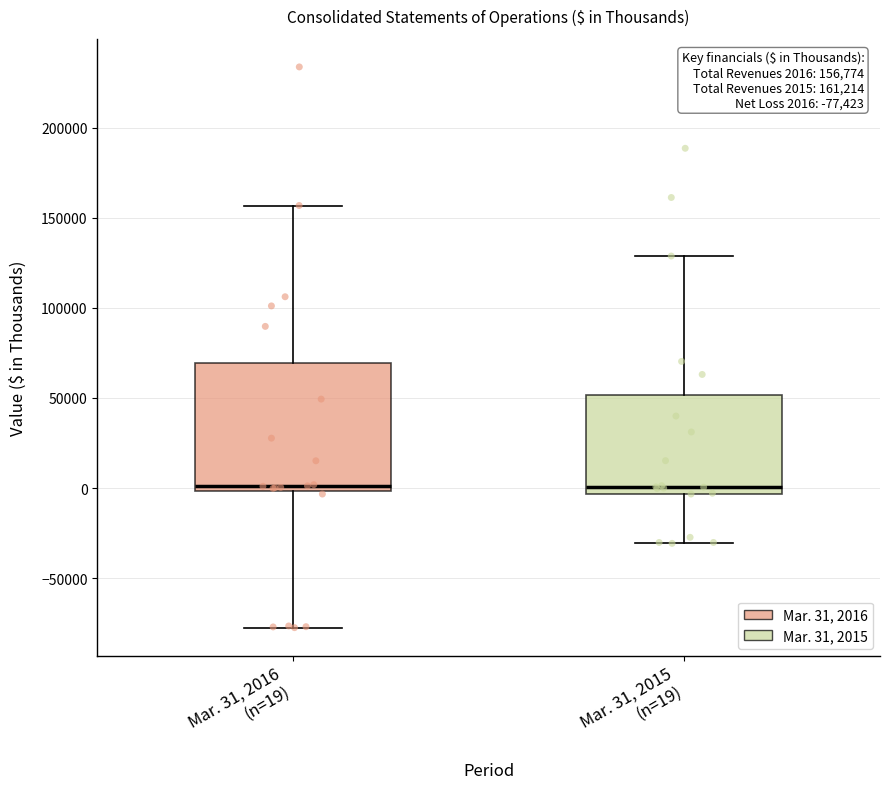

Comparing the boxes themselves (not the whiskers), which one is the tallest?

Mar. 31, 2016 (n=19)